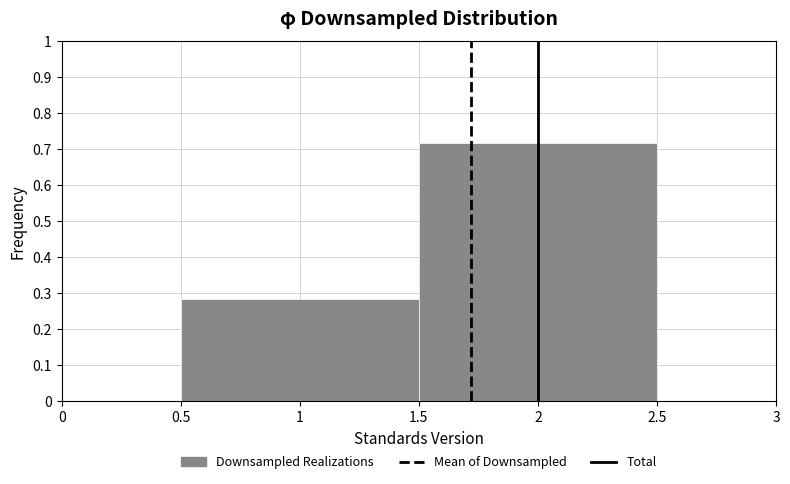

Reading left to right, list every bar in this chart as the range it spans on the x-axis followed by its height. The values are not printed on the chart, so give them approximately, as read against the axis.

0.5 to 1.5: 0.28
1.5 to 2.5: 0.72